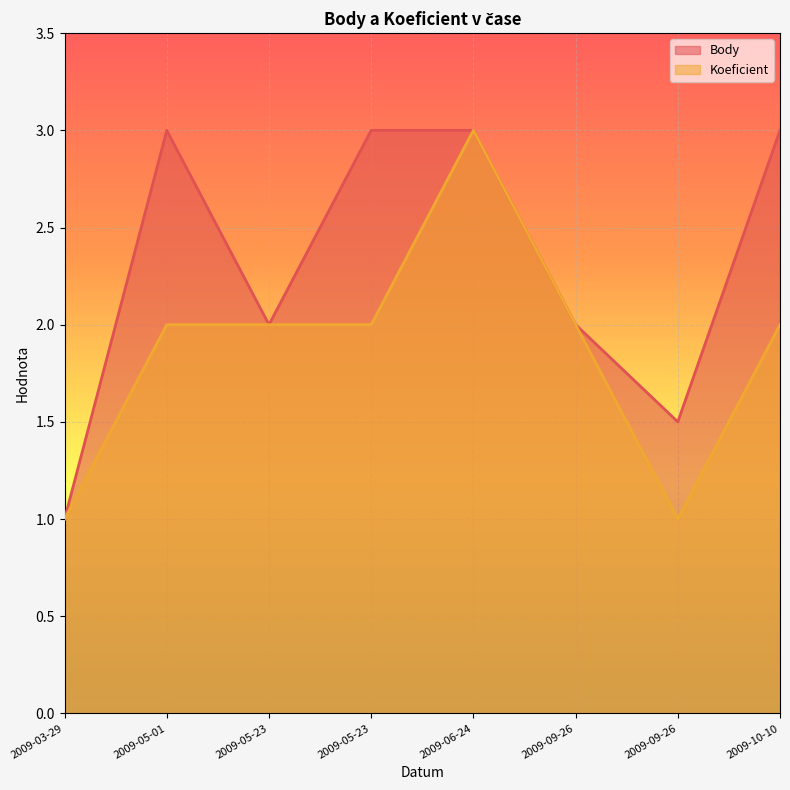

Does the chart display data point markers on the line(s)?

No